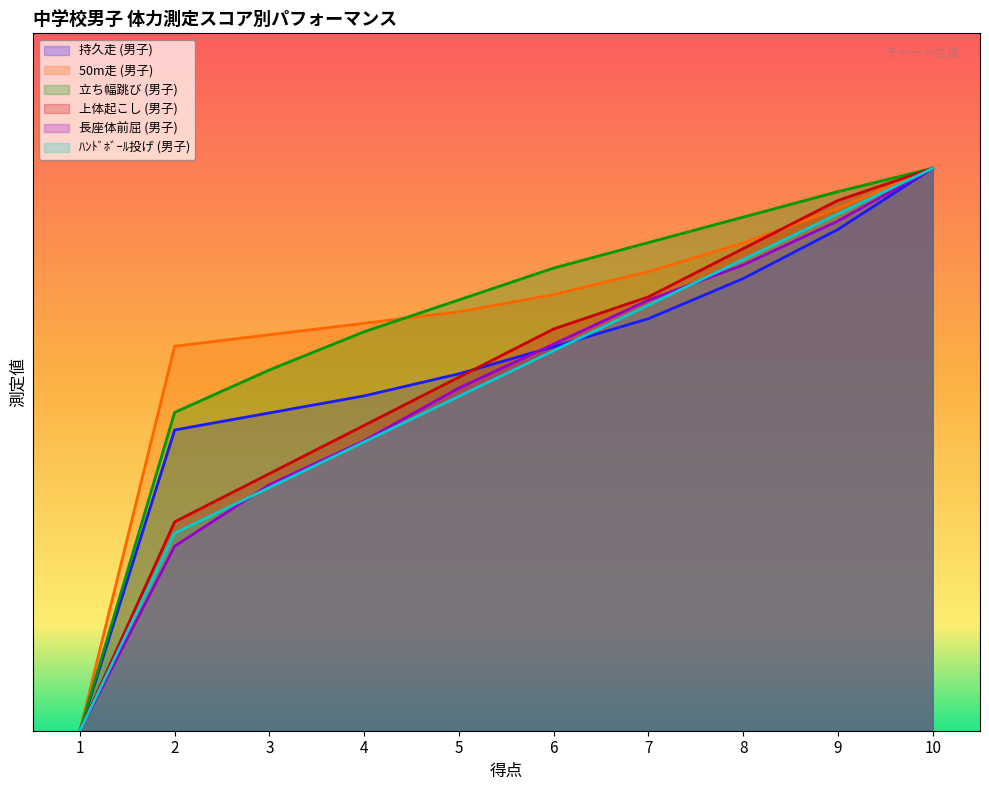

Between 4 and 7, which series saw the biggest shift?

長座体前屈 (男子)